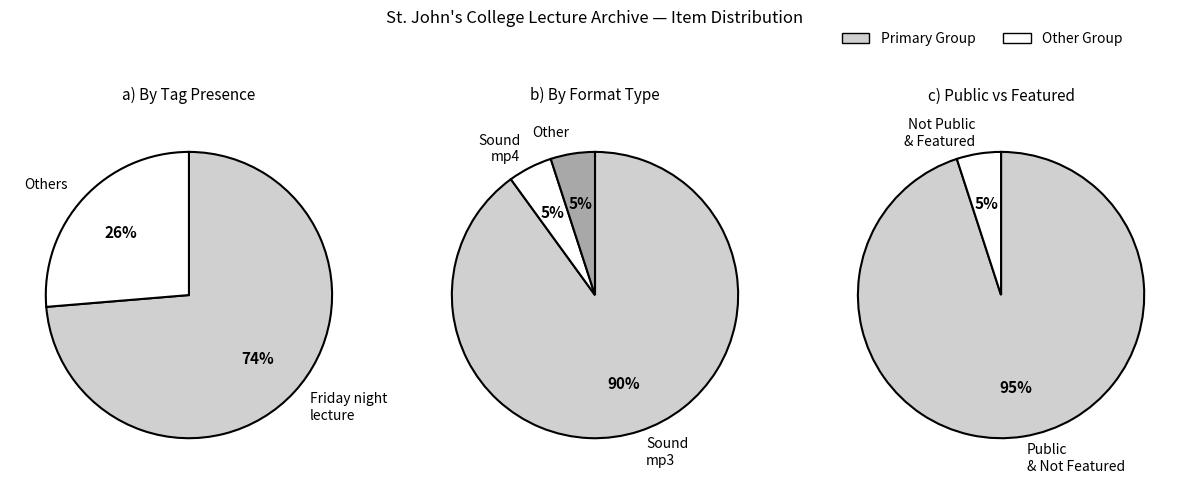

Is it true that Friday night lecture is 62% of the pie?

False